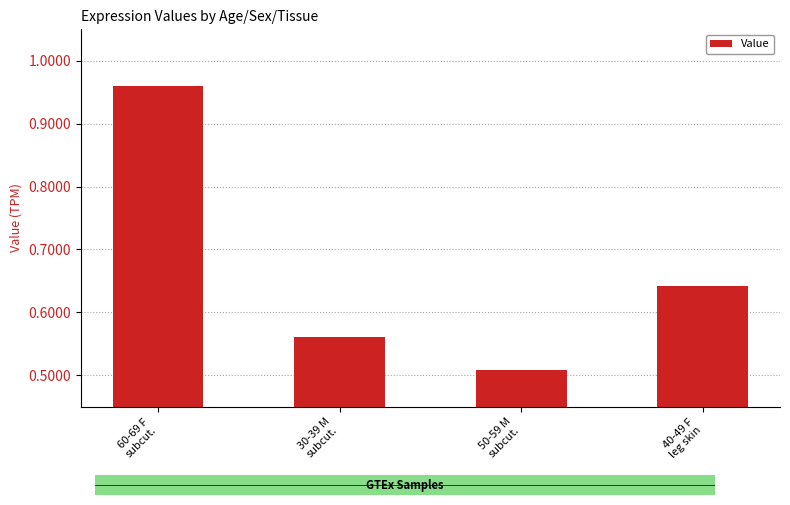

What is the difference between the maximum and second lowest values?

0.4